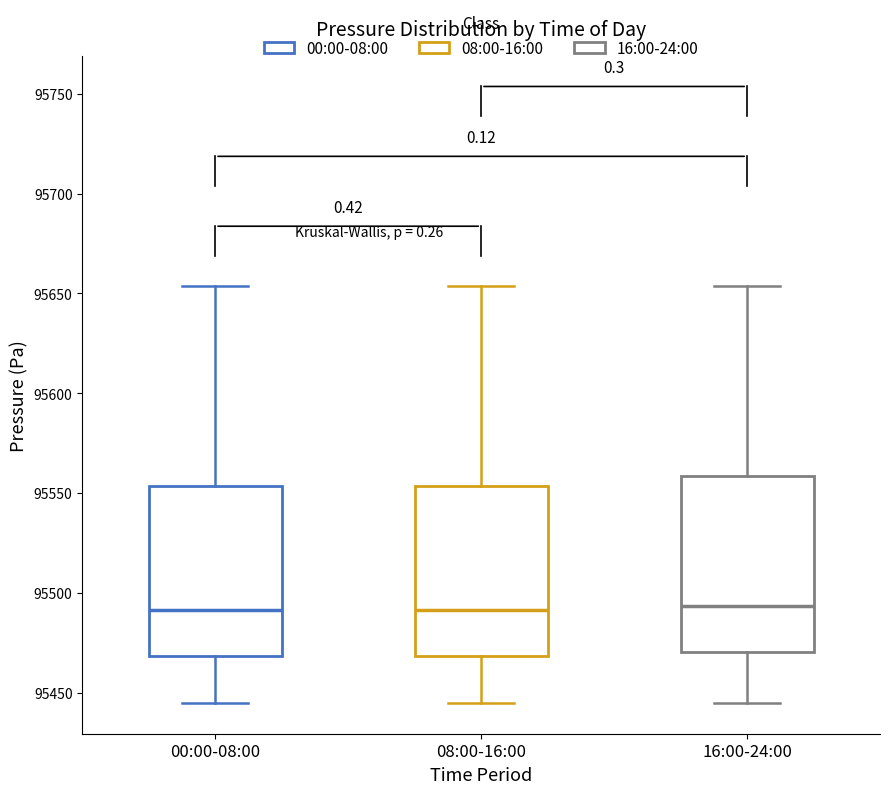

Where is the upper edge of the box for 16:00-24:00 on the y-axis? The values are not printed on the chart, so give them approximately, as read against the axis.

95560